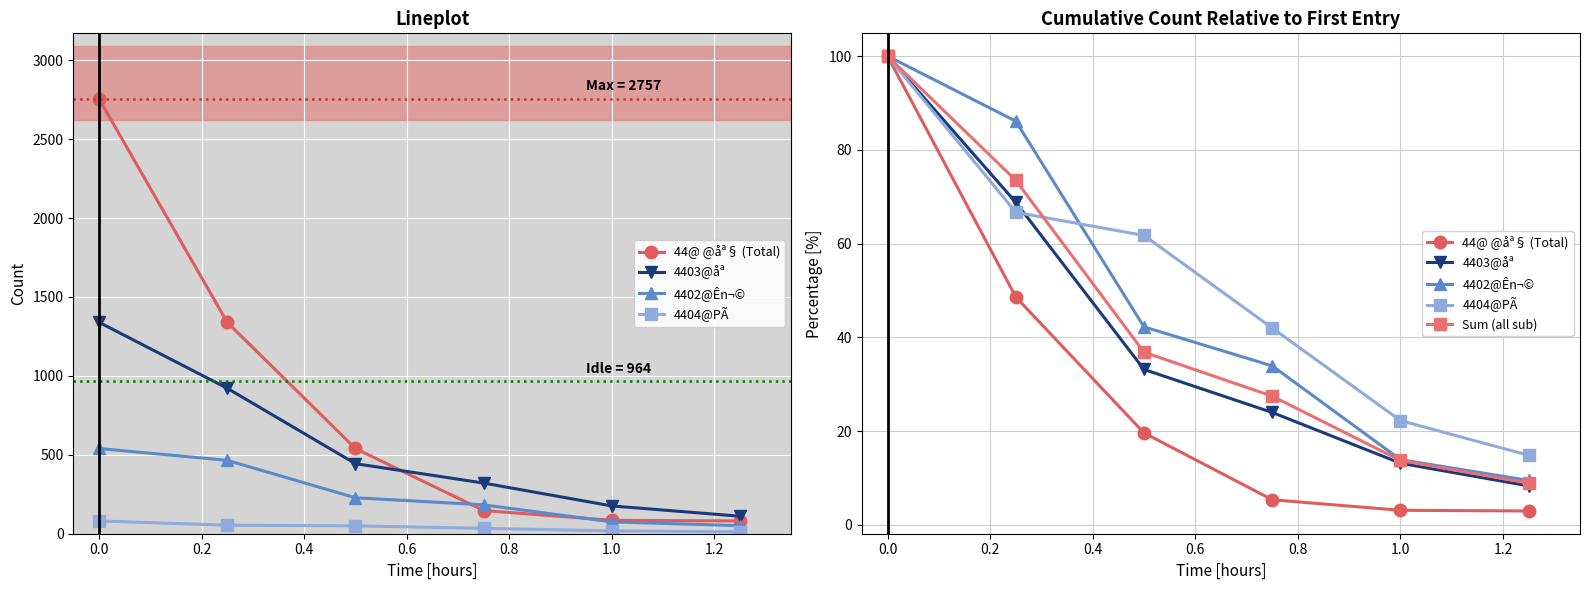

What position from the left is 1.0?

5